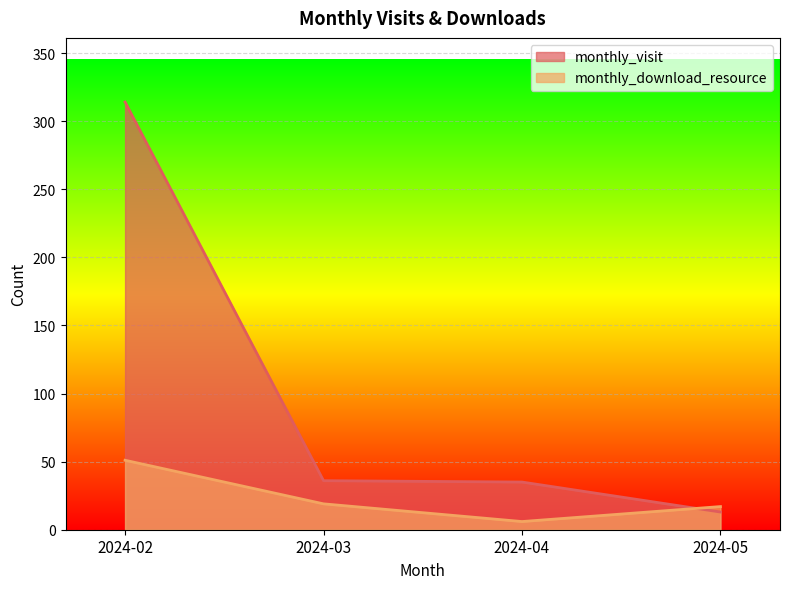

What is the difference between the maximum and minimum values in the monthly_download_resource series?

45